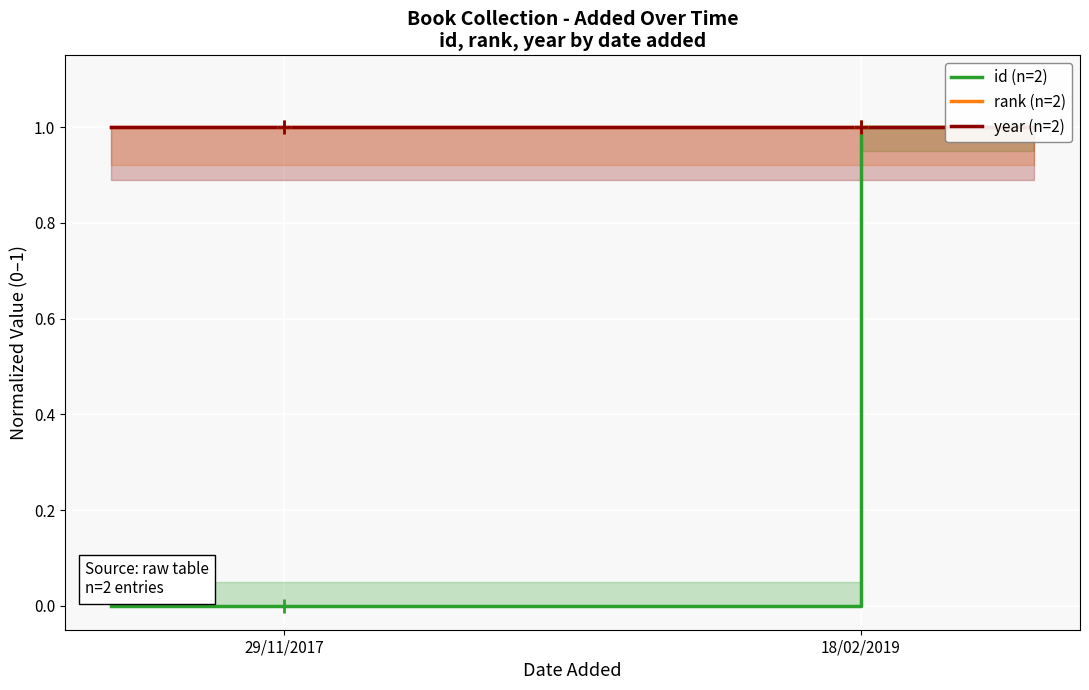

List the series in order of their peak value, lowest first.

id (n=2), rank (n=2), year (n=2)